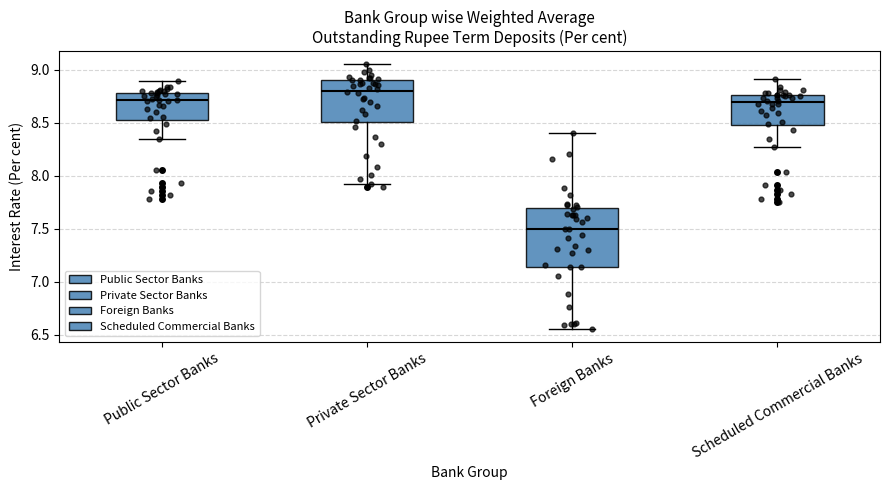

Reading left to right, read every box against the y-axis: the position of its median line, the range the box covers, and the ends of its whiskers. The values are not printed on the chart, so give them approximately, as read against the axis.

Public Sector Banks: median 8.70, box 8.55 to 8.80, whiskers 8.35 to 8.90
Private Sector Banks: median 8.80, box 8.50 to 8.90, whiskers 7.90 to 9.05
Foreign Banks: median 7.50, box 7.15 to 7.70, whiskers 6.55 to 8.40
Scheduled Commercial Banks: median 8.70, box 8.50 to 8.75, whiskers 8.25 to 8.90